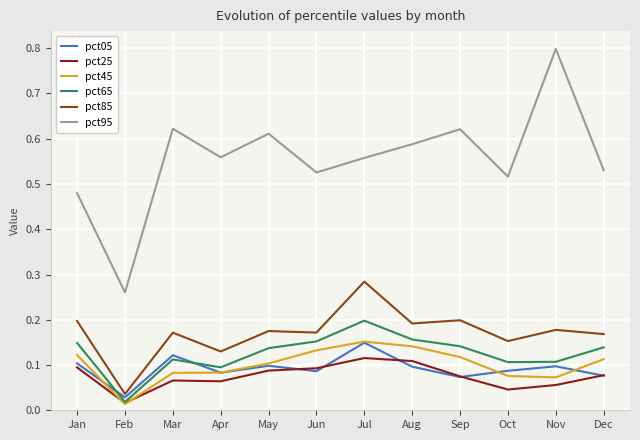

How many distinct data groups are displayed?

6